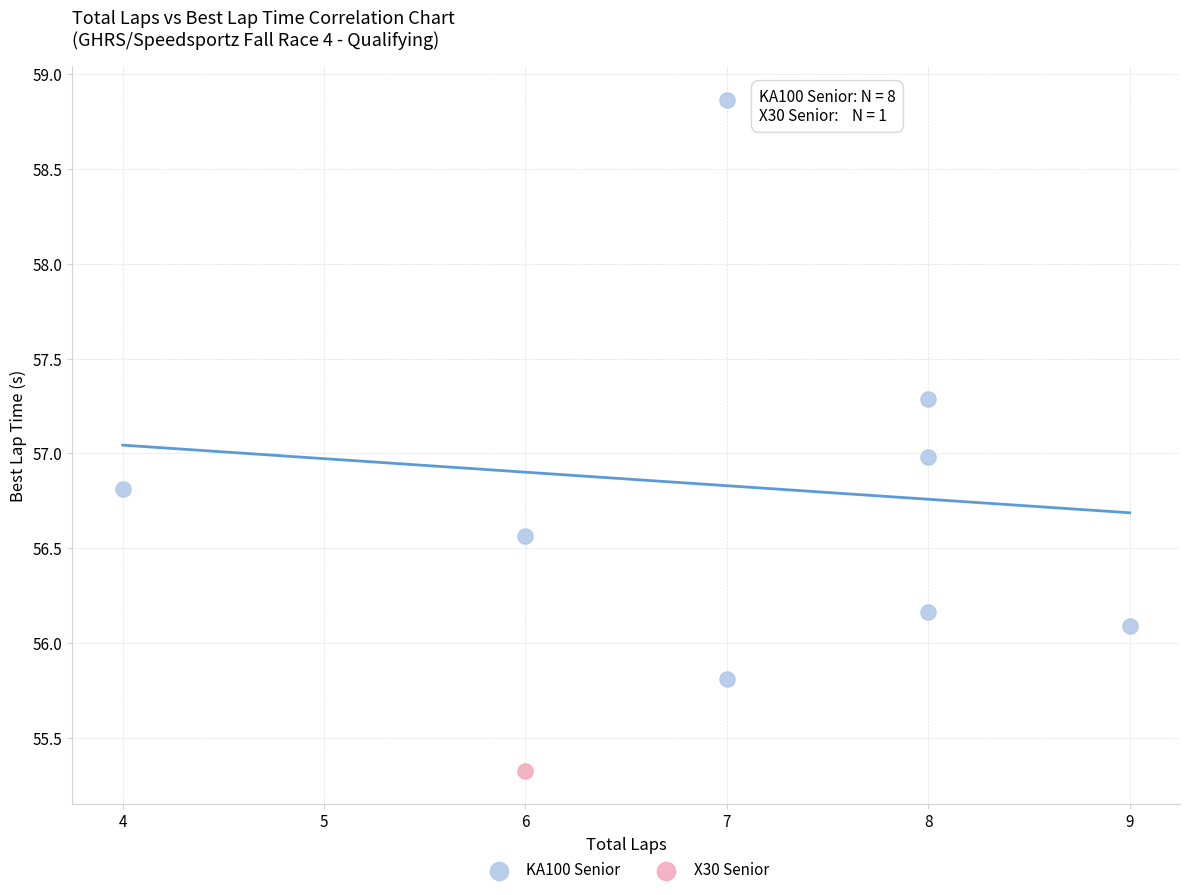

What are all the series names shown in the legend?

KA100 Senior, X30 Senior